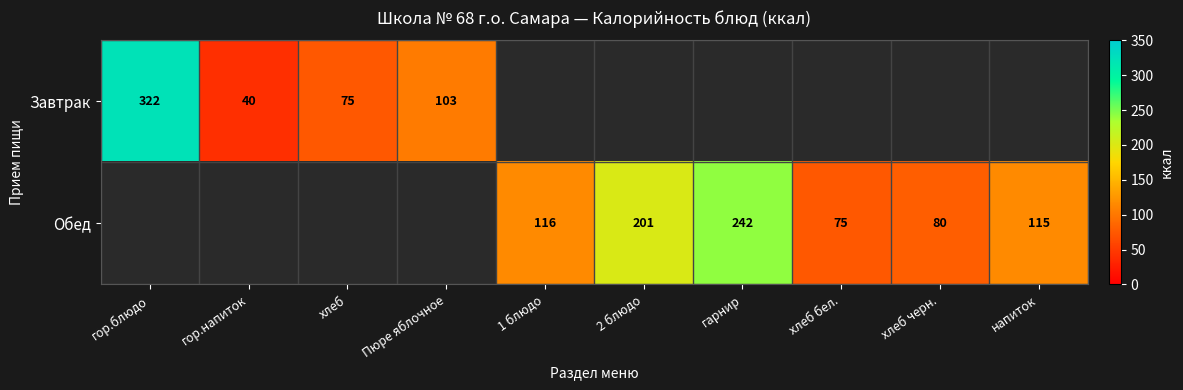

The value of Обед at напиток is 61. True or false?

False